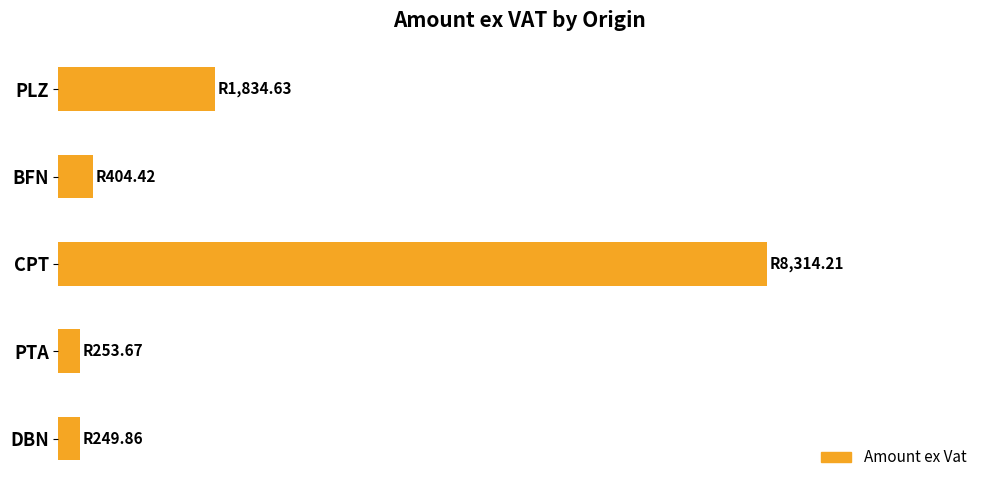

Are the bars horizontal?

Yes